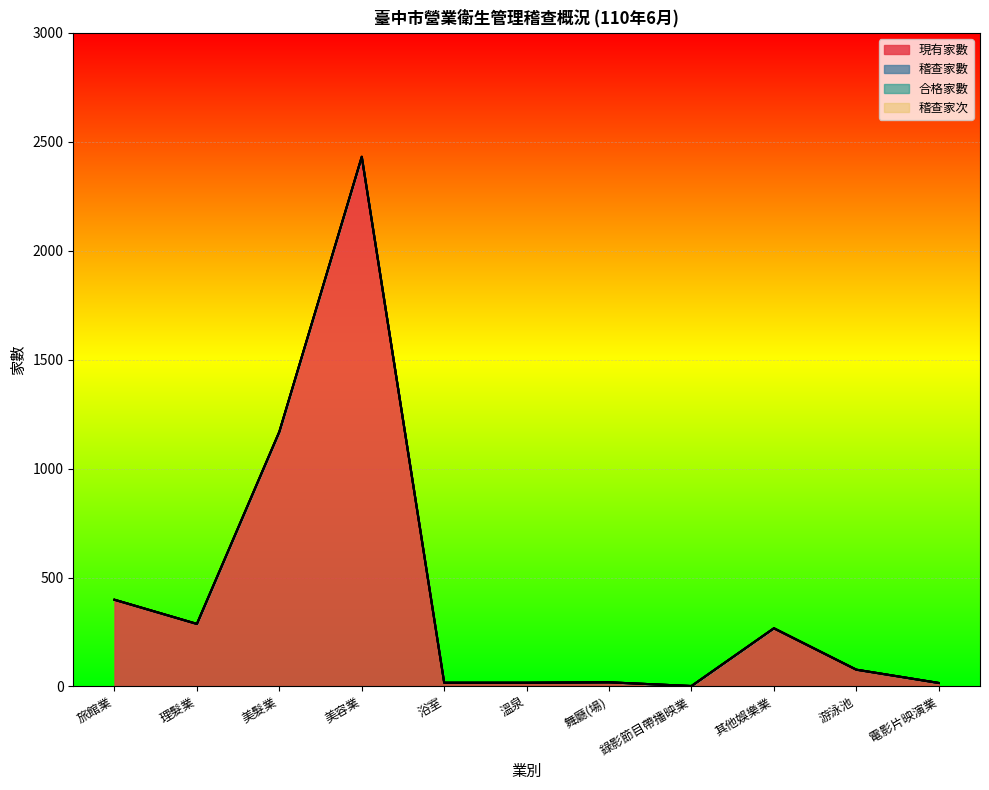

Rank the series by their maximum value, from highest to lowest.

現有家數, 稽查家數, 合格家數, 稽查家次